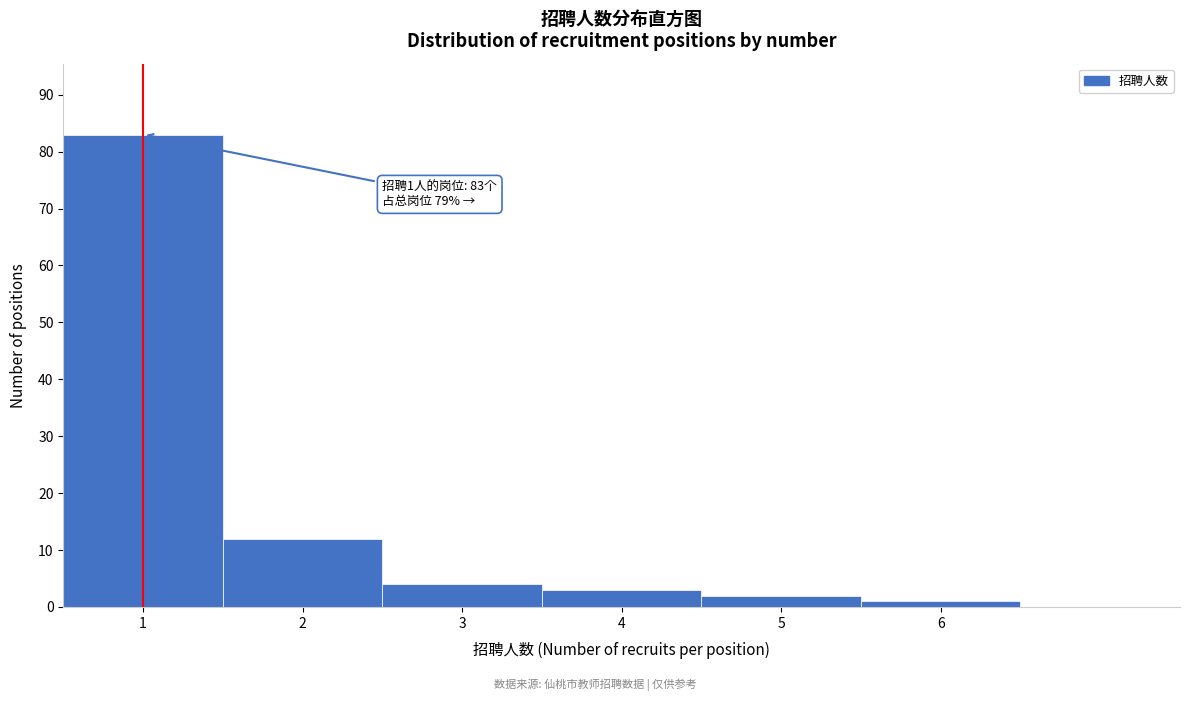

Over which range of the x-axis is the bar tallest?

0.5 to 1.5